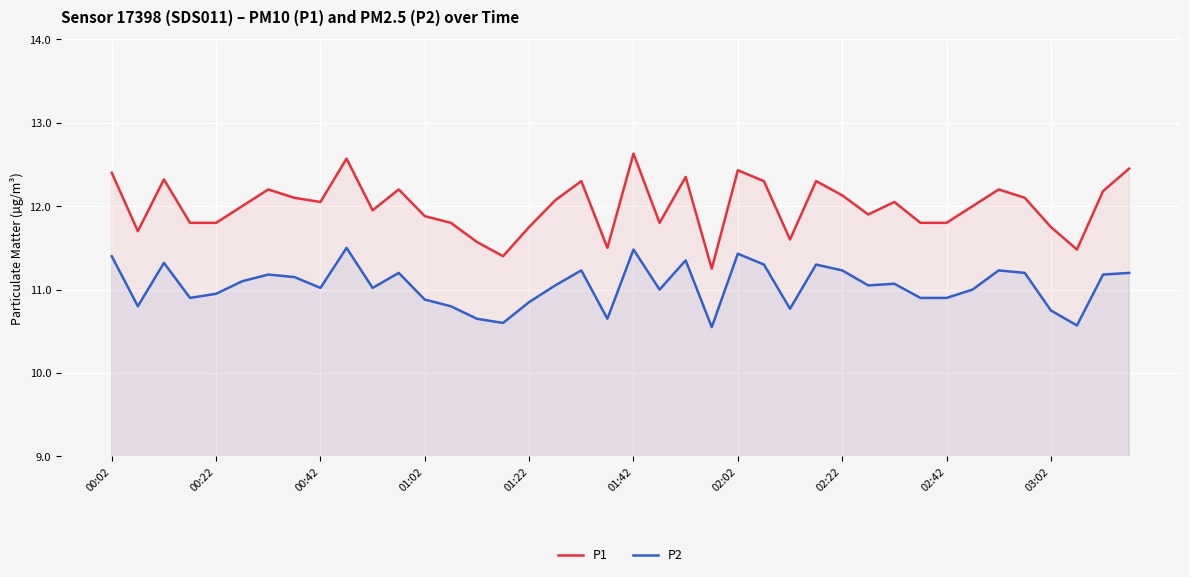

What are all the series names shown in the legend?

P1, P2